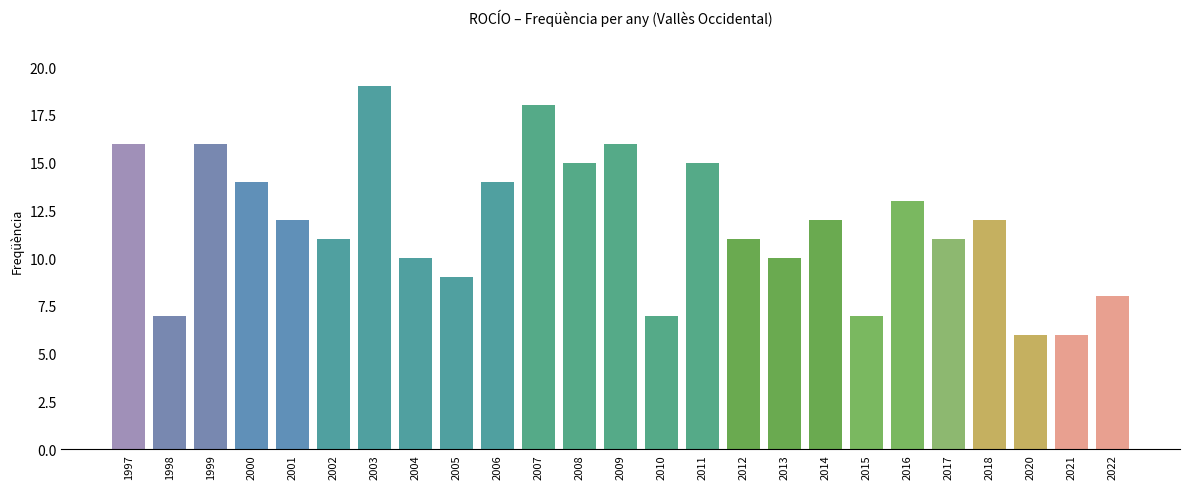

What is the approximate value at 2008?

15